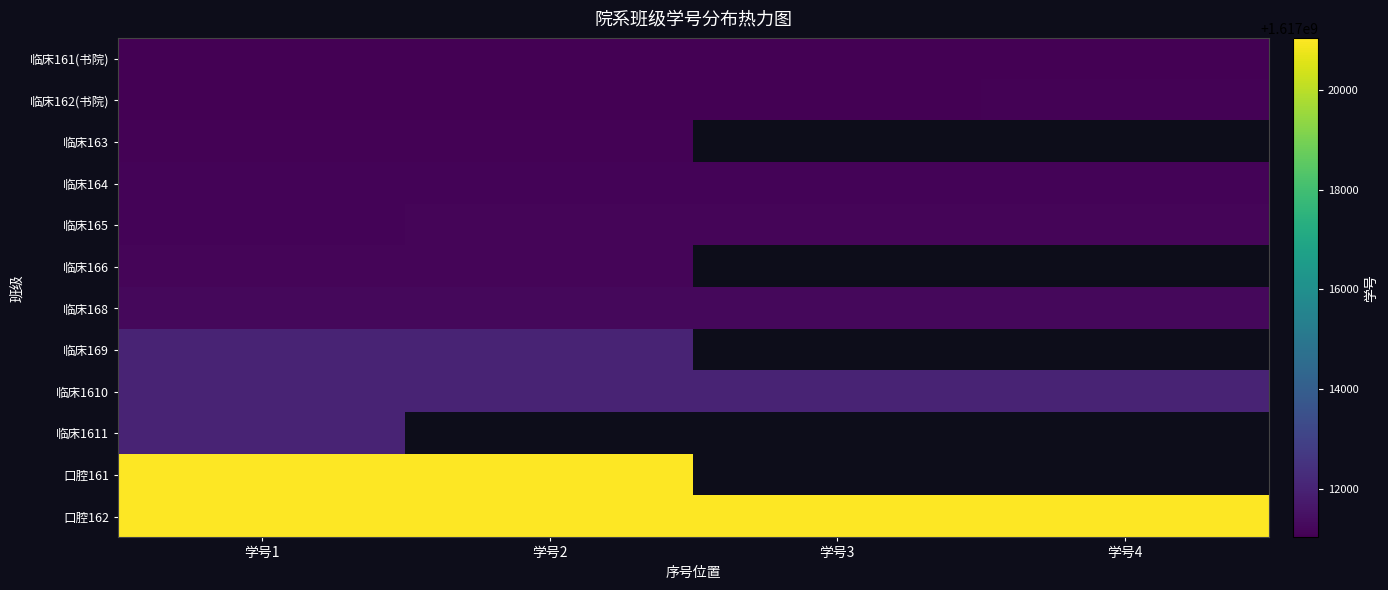

What is the maximum value shown in the chart?

1617021051.0